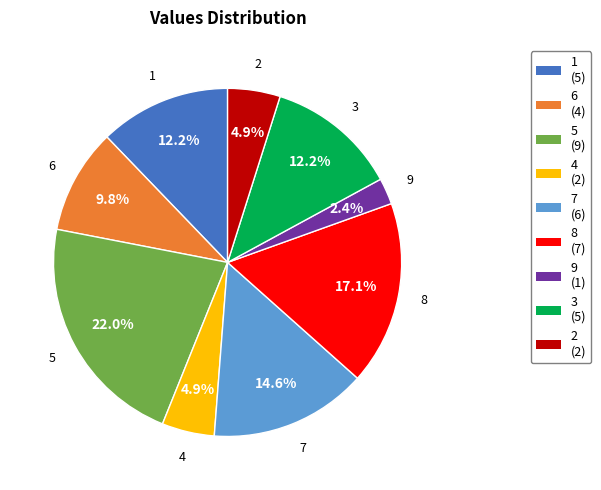

Is it true that 5 is 22% of the pie?

True